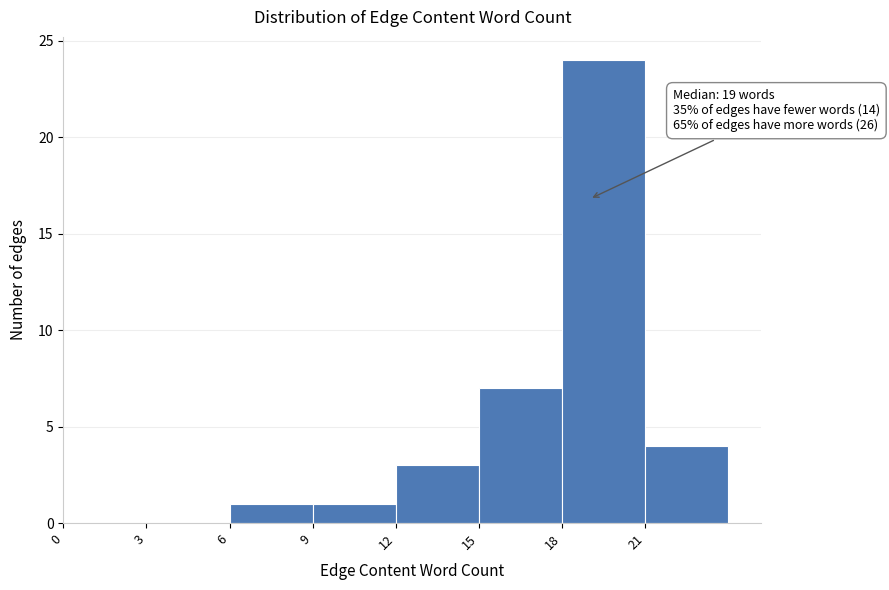

Over which range of the x-axis is the bar tallest?

18 to 21